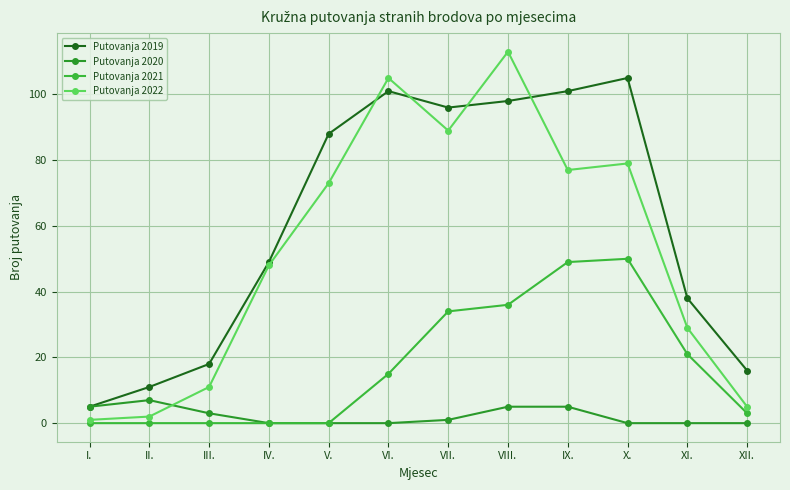

How many values in the Putovanja 2019 series are below 88?

6